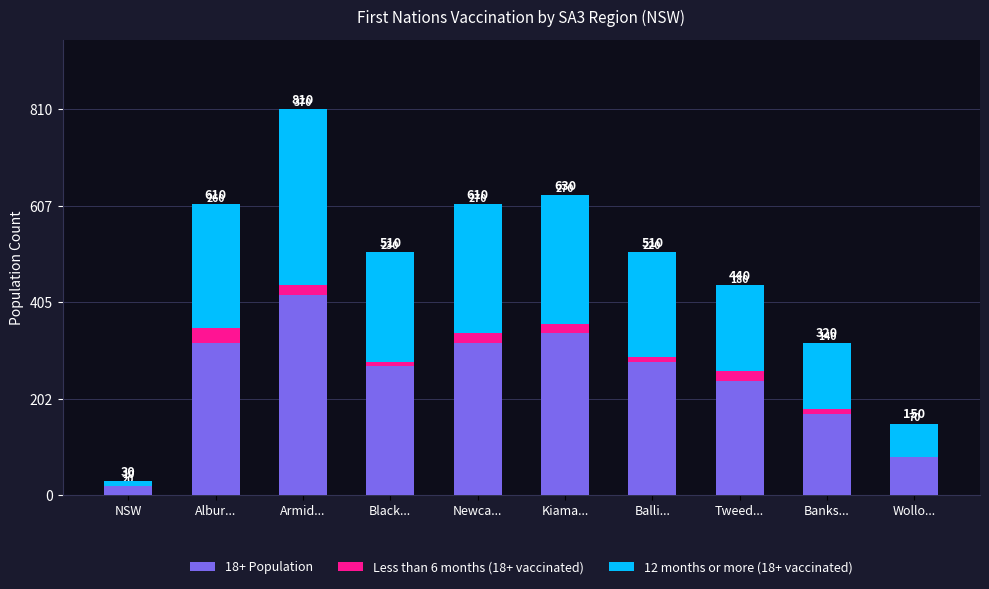

At which category is the sum across all series the highest?

Armid...